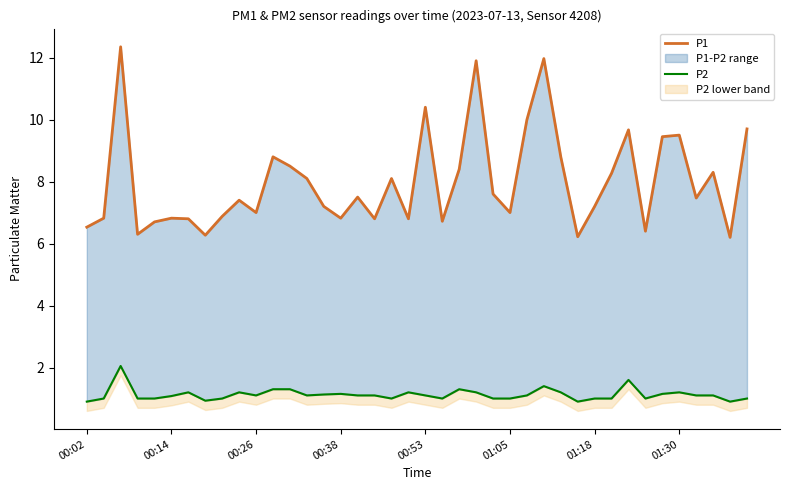

Reading right to left, list all the values displayed in this chart.

P1: 9.7	6.2	8.3	7.5	9.5	9.4	6.4	9.7	8.3	7.2	6.2	8.8	12.0	10.0	7.0	7.6	11.9	8.4	6.7	10.4	6.8	8.1	6.8	7.5	6.8	7.2	8.1	8.5	8.8	7.0	7.4	6.9	6.3	6.8	6.8	6.7	6.3	12.3	6.8	6.5
P2: 1.0	0.9	1.1	1.1	1.2	1.1	1.0	1.6	1.0	1.0	0.9	1.2	1.4	1.1	1.0	1.0	1.2	1.3	1.0	1.1	1.2	1.0	1.1	1.1	1.1	1.1	1.1	1.3	1.3	1.1	1.2	1.0	0.9	1.2	1.1	1.0	1.0	2.0	1.0	0.9